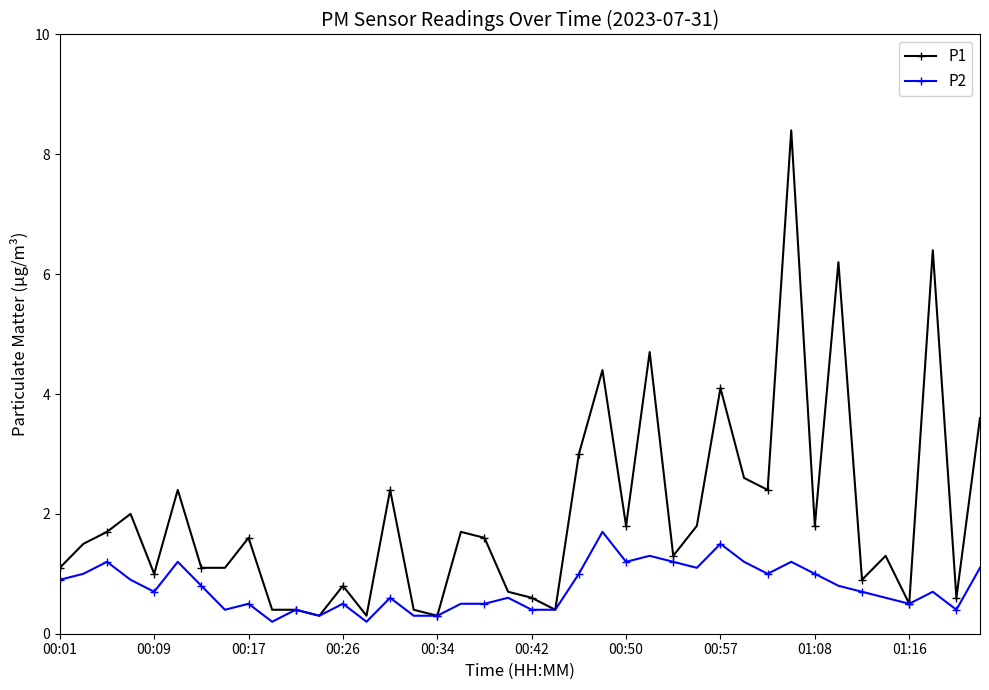

What is the greatest value displayed?

8.4